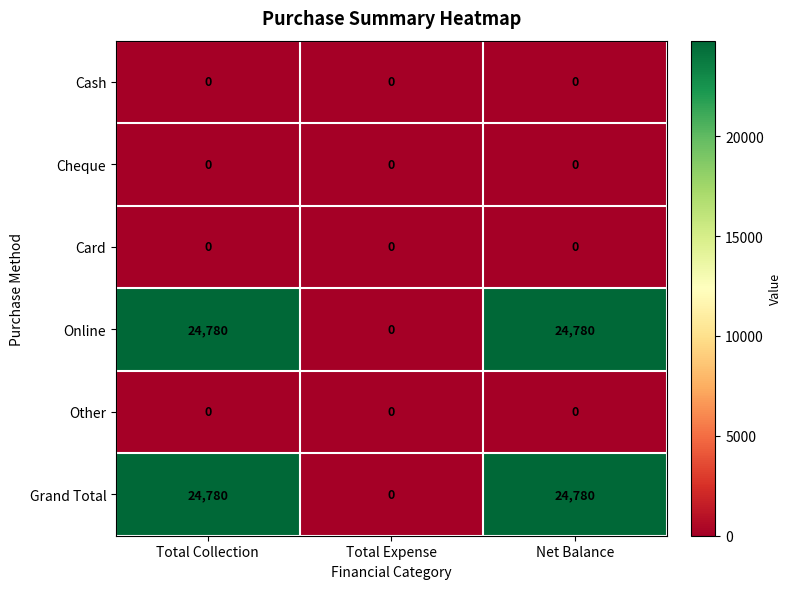

Is it true that Card equals 0 at Net Balance?

True